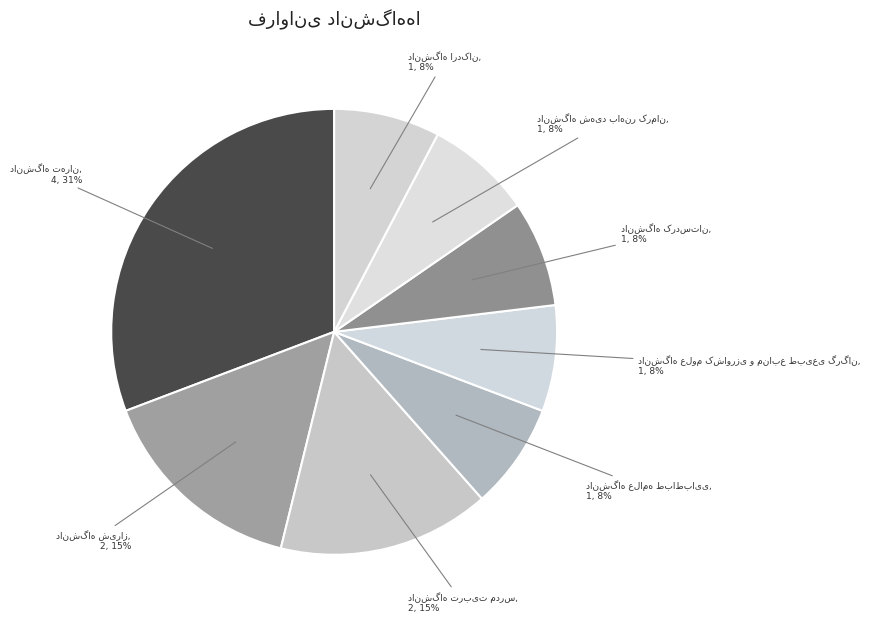

To the nearest percent, what percentage of the pie is دانشگاه تهران?

31%